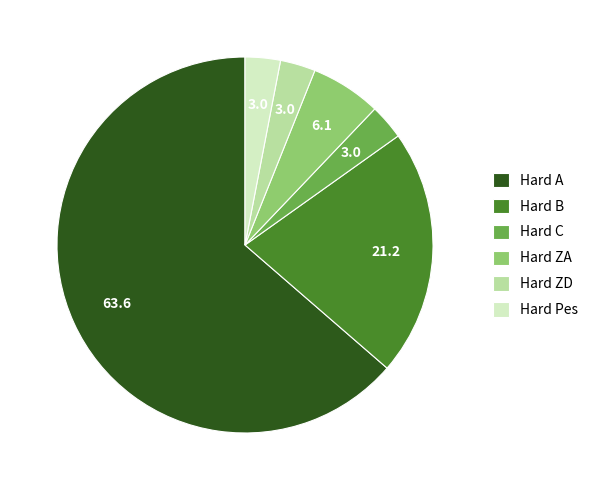

Between Hard B and Hard ZA, which is larger?

Hard B